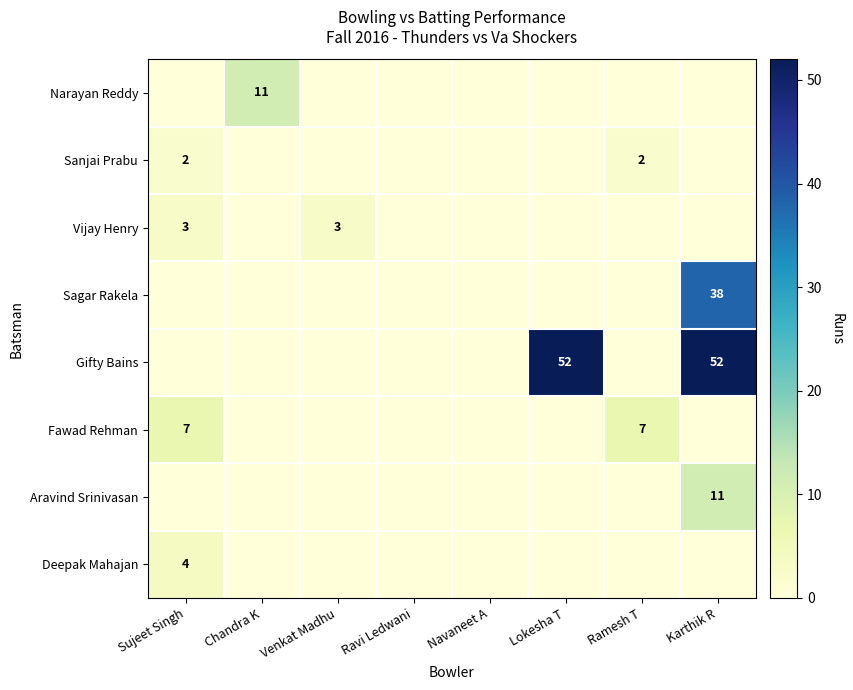

Is the value of Fawad Rehman at Ramesh T greater than the value of Sagar Rakela at Navaneet A?

Yes